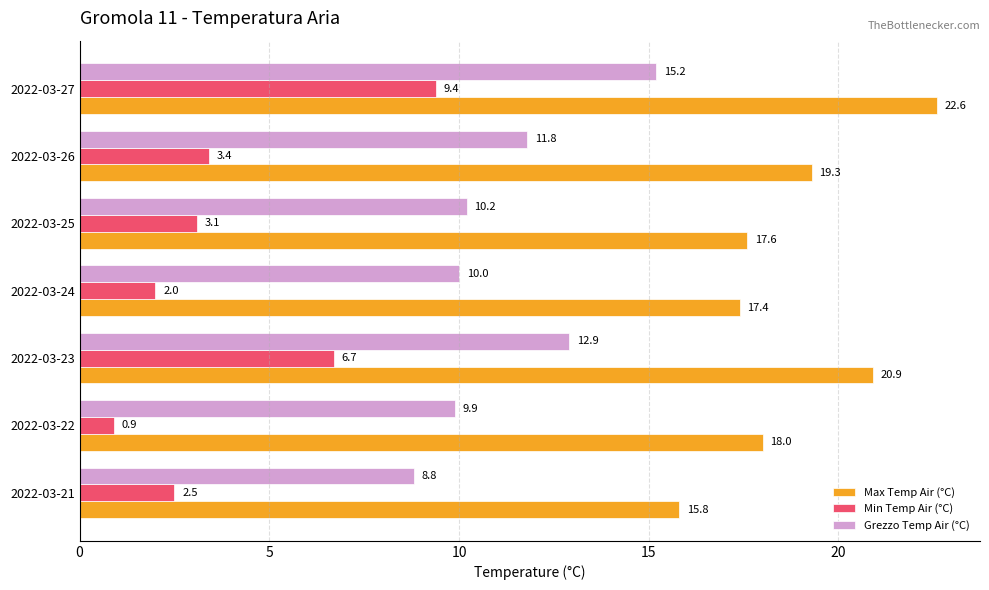

What is the difference between the second highest and second lowest values in the Min Temp Air (°C) series?

4.7